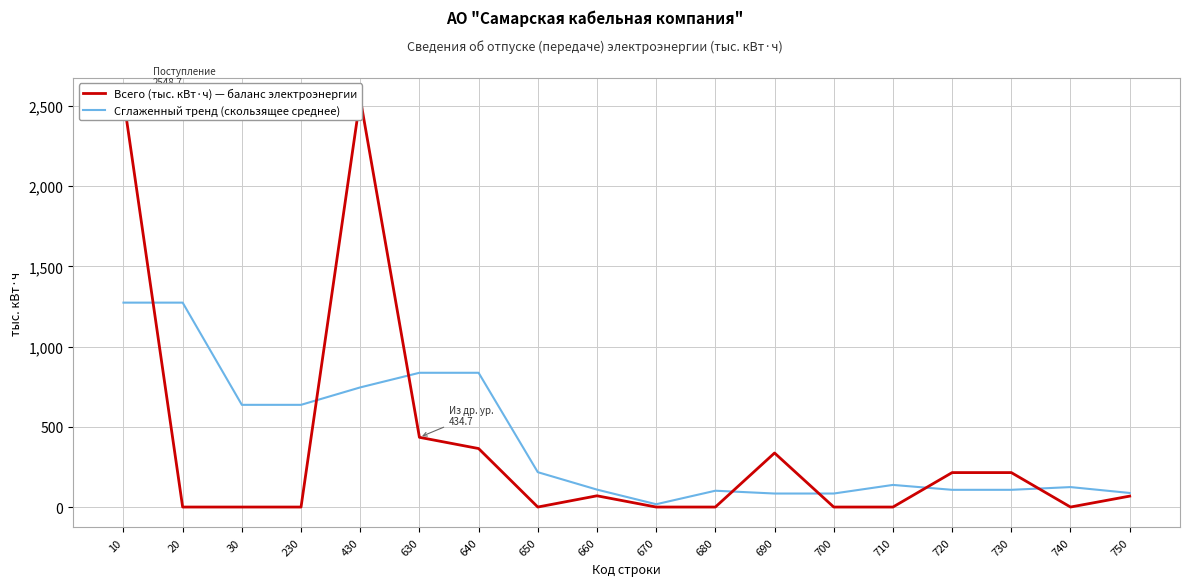

The value of Всего (тыс. кВт·ч) — баланс электроэнергии at 750 is 112.8. True or false?

False